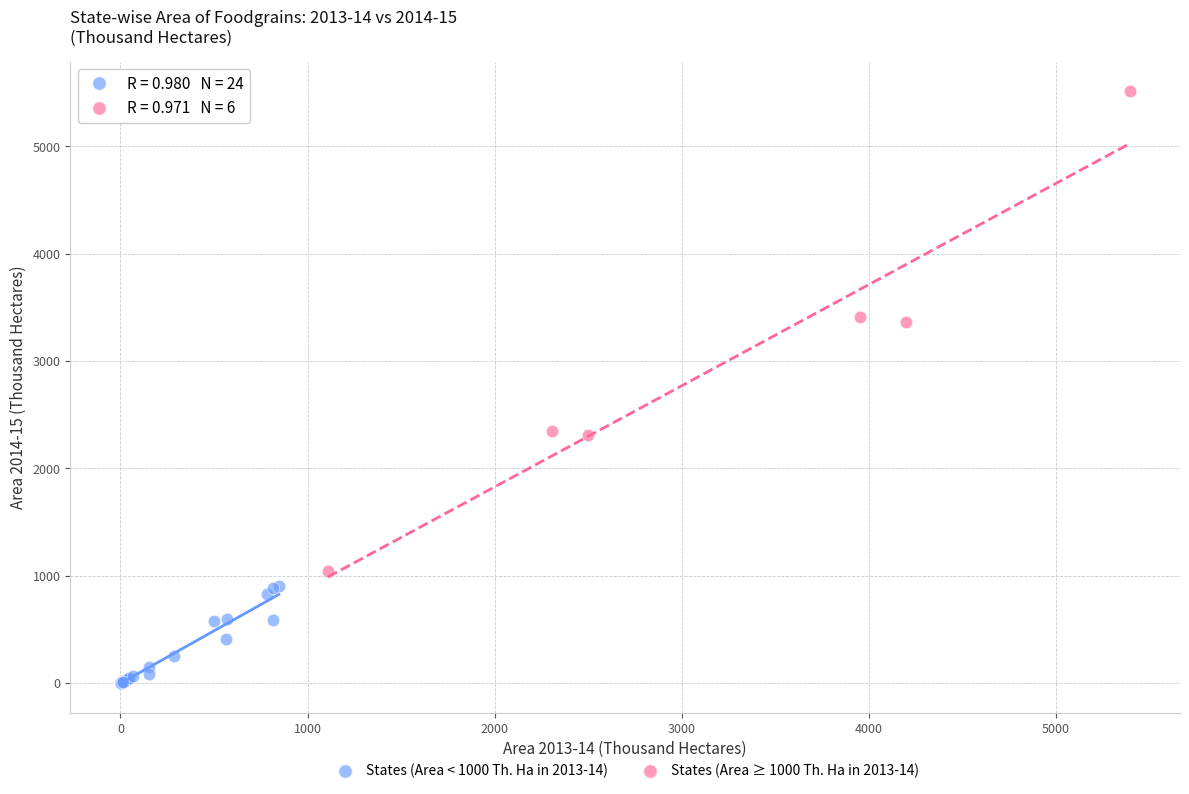

Which series contains the lowest Y value?

States (Area < 1000 Th. Ha in 2013-14)